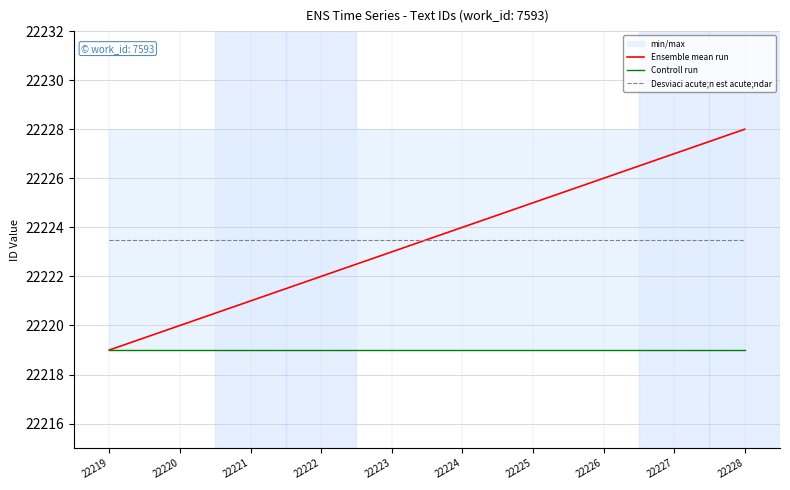

What is the value of the Desviaci acute;n est acute;ndar point at the 8th from the left?

22223.5